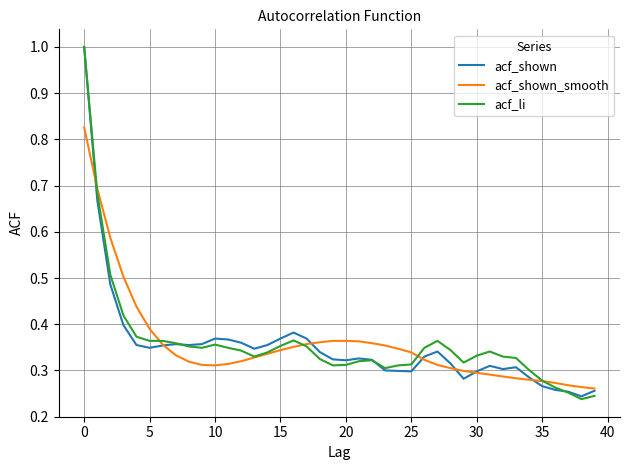

What is the highest value of the acf_shown series?

1.0